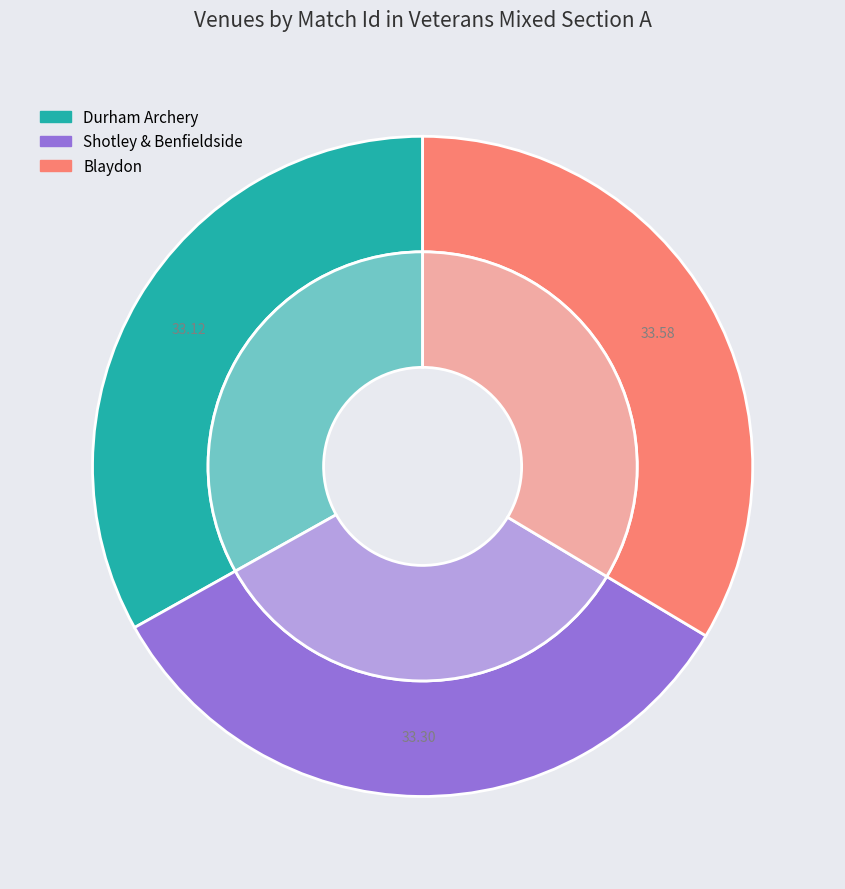

How many segments does this pie chart have?

3